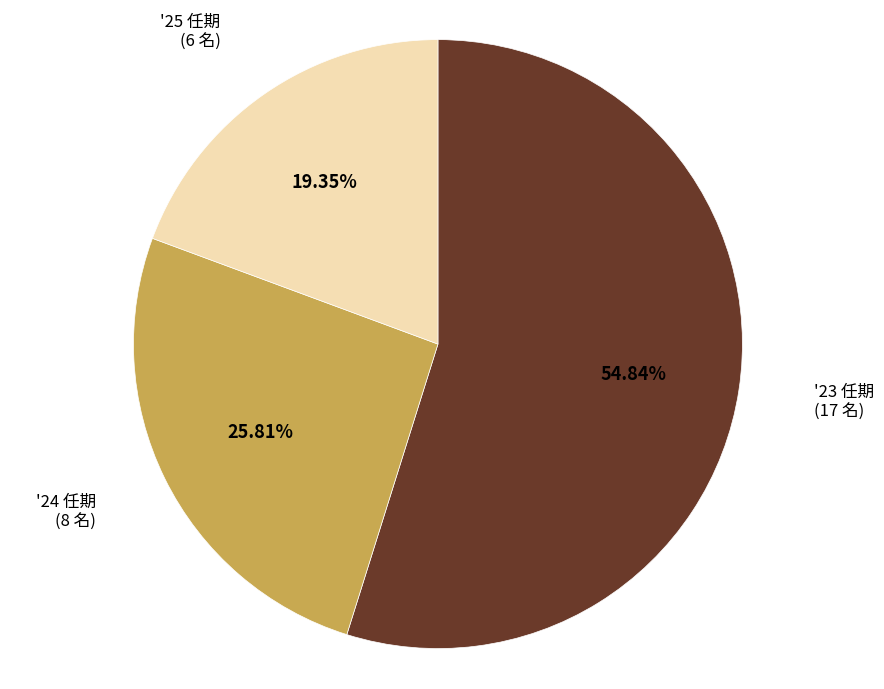

Does any single category account for the majority?

Yes